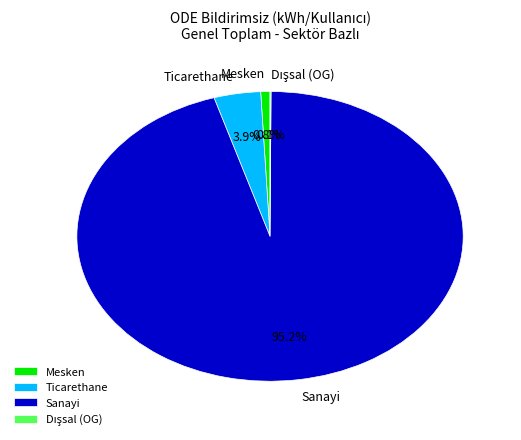

To the nearest percent, what is the combined percentage of Ticarethane and Mesken?

5%